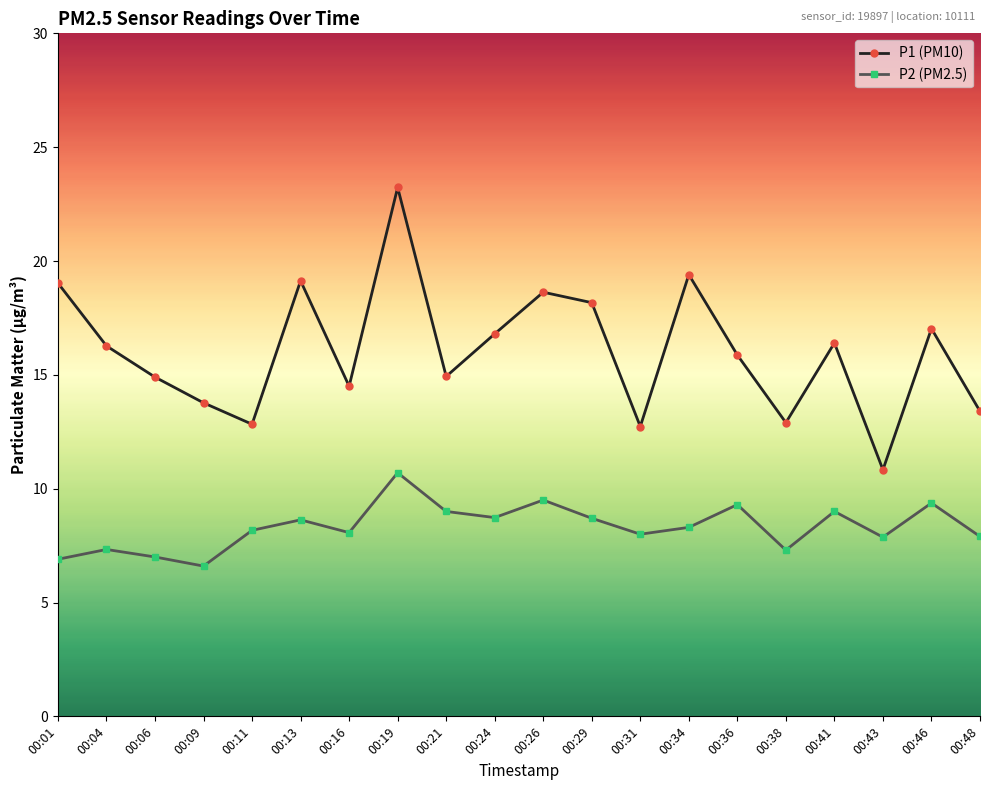

How many categories are shown in the chart?

20